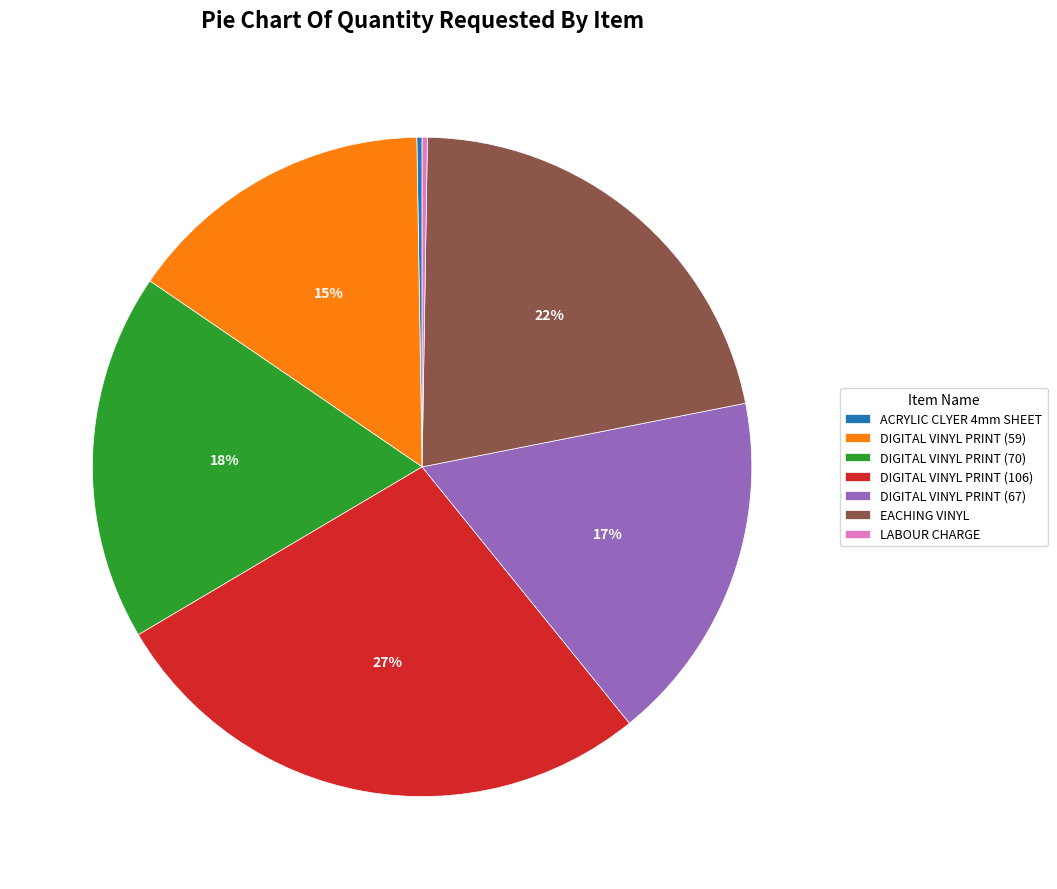

Does DIGITAL VINYL PRINT (70) represent more than half of the total?

No